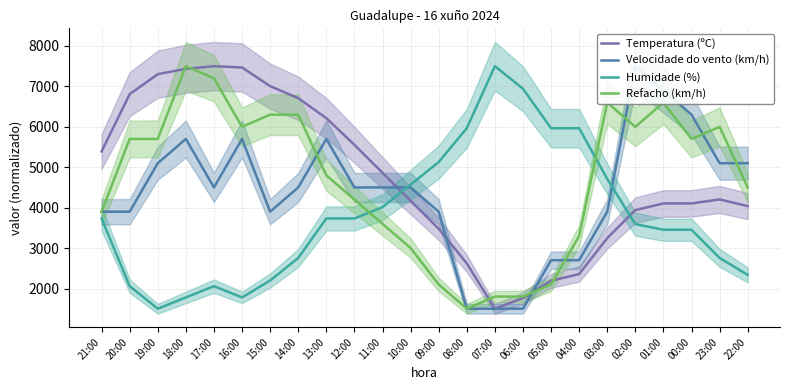

In Refacho (km/h), how many points are higher than both neighbors (excluding endpoints)?

4